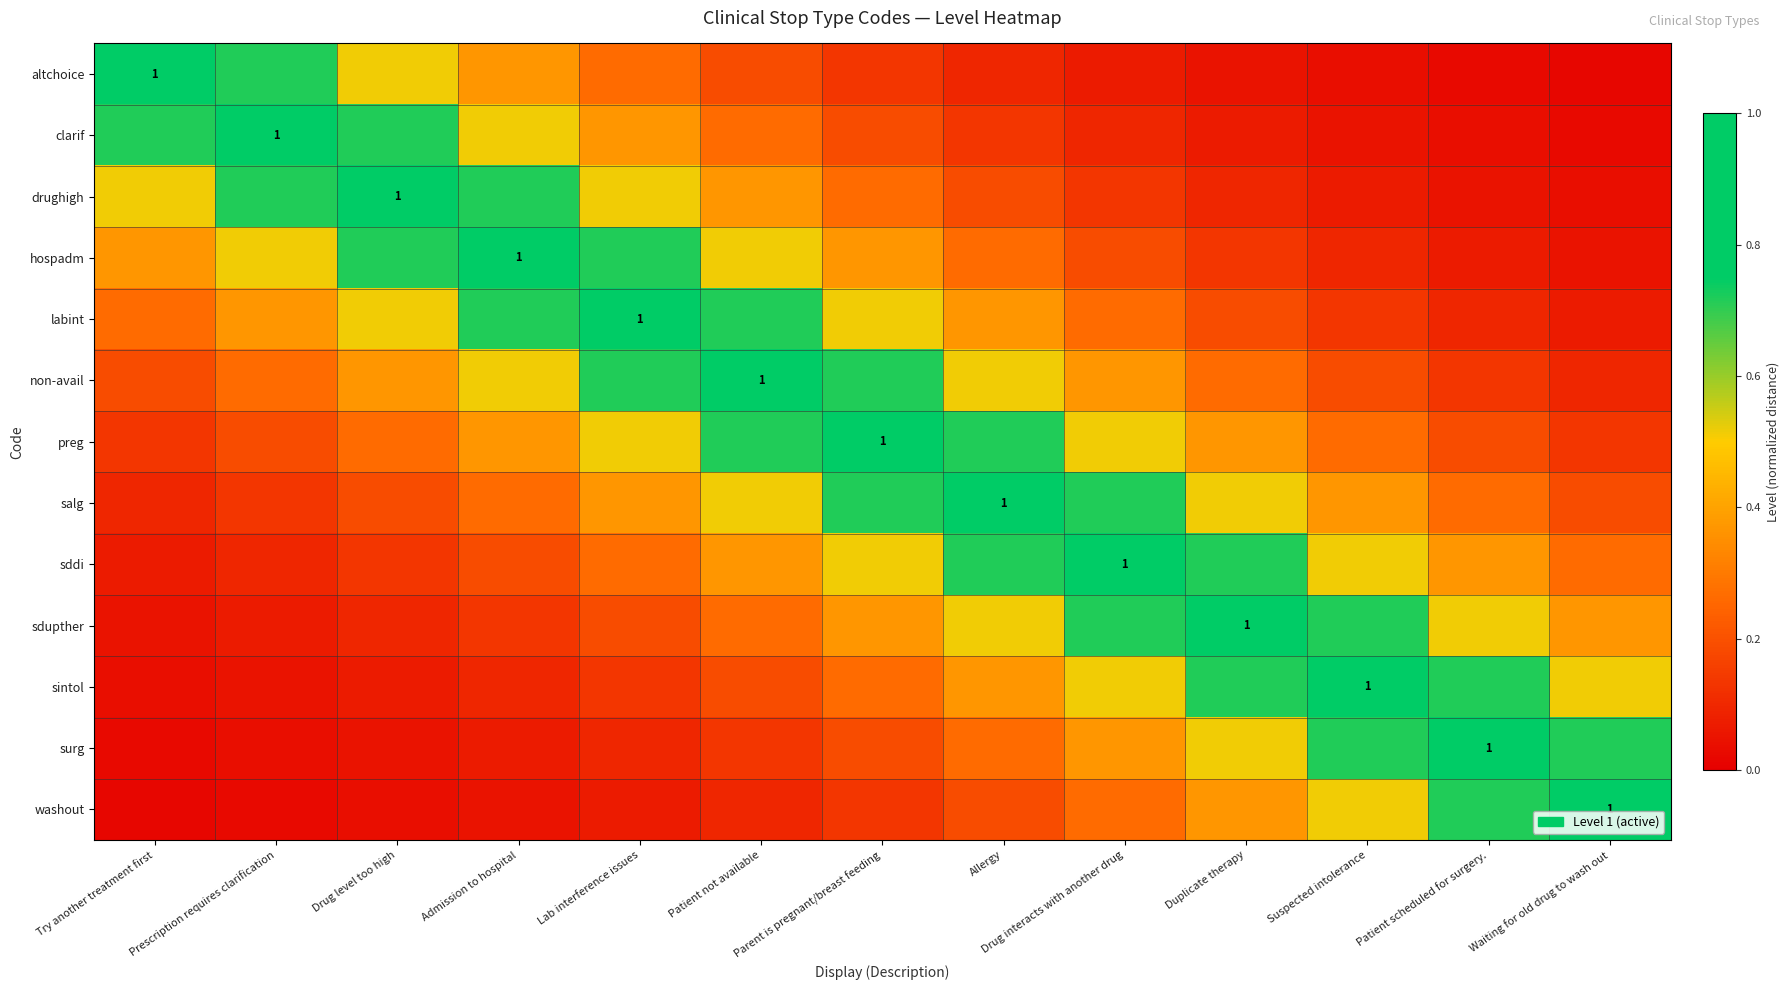

At which category is the sum across all series the highest?

Parent is pregnant/breast feeding